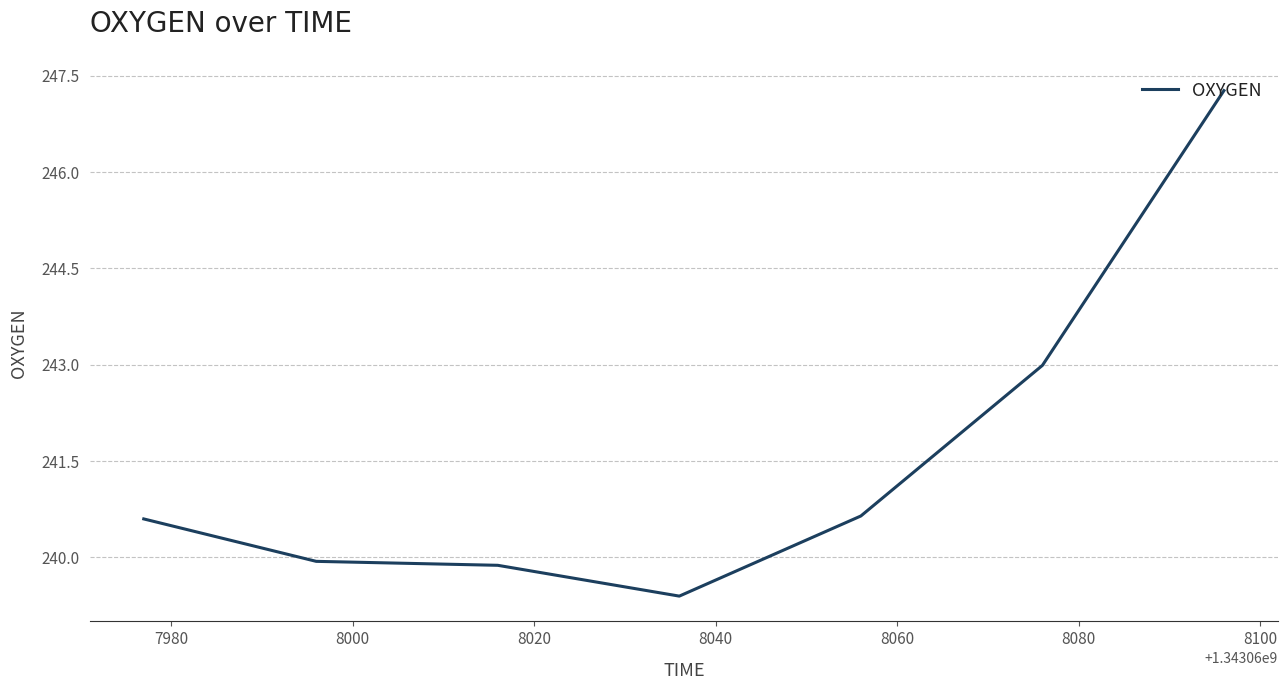

What is the smallest value displayed?

239.4